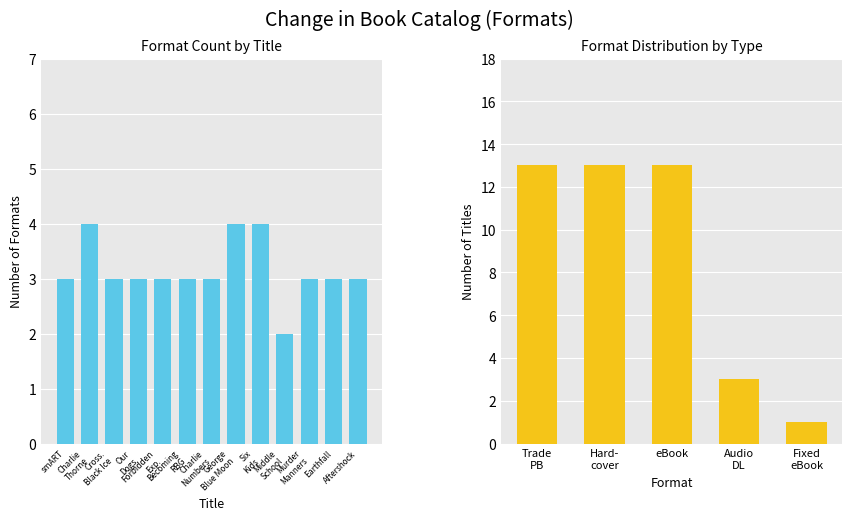

Which label corresponds to the largest value in the chart?

Charlie Thorne